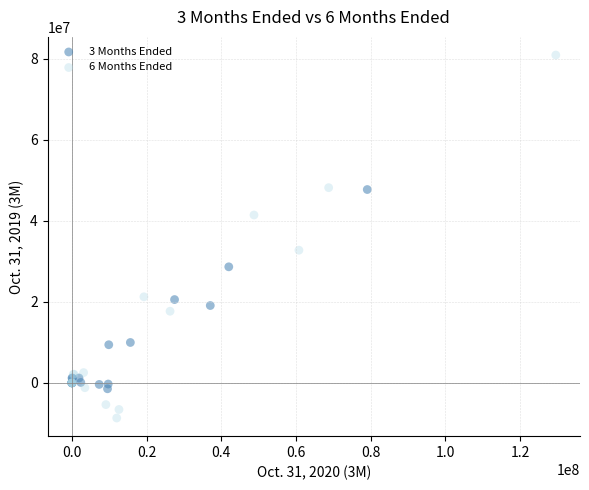

Which series has the widest spread of Y values?

6 Months Ended